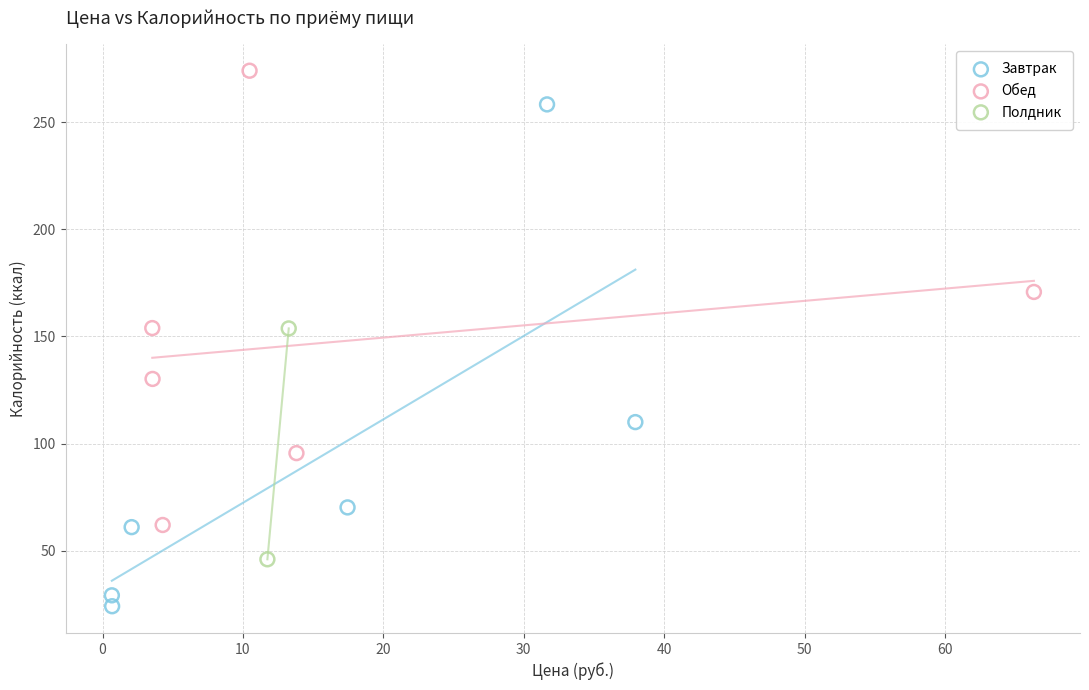

What are all the series names shown in the legend?

Завтрак, Обед, Полдник